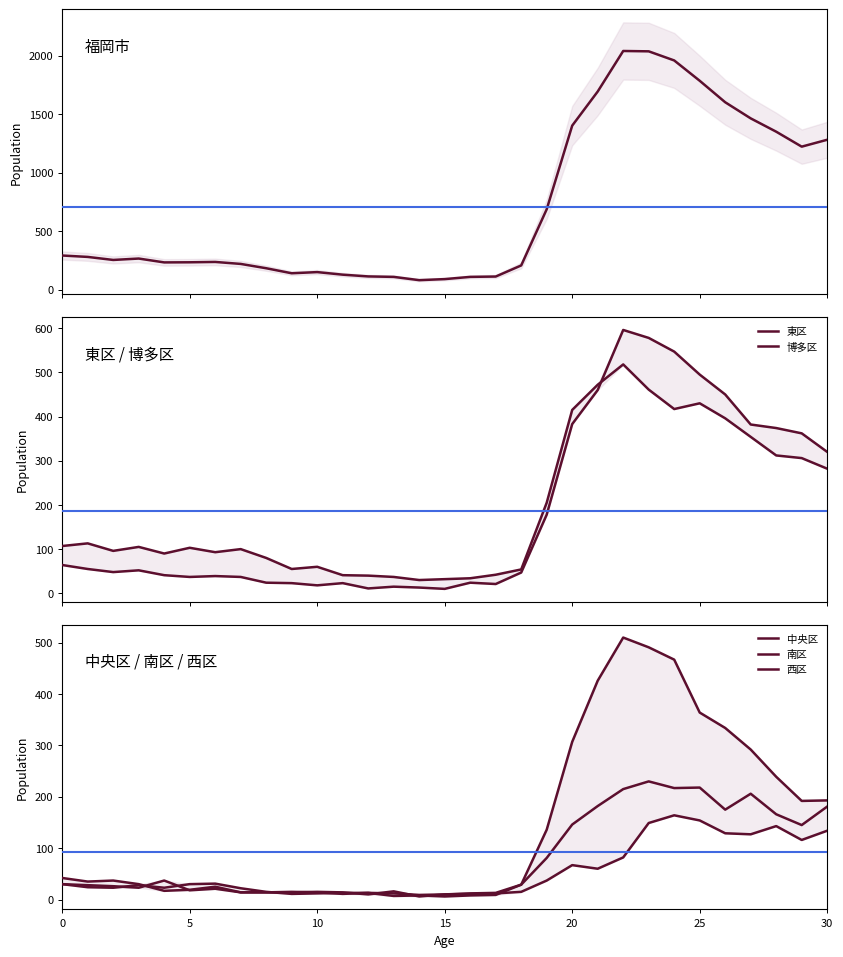

In 西区, how many points are lower than both neighbors (excluding endpoints)?

7